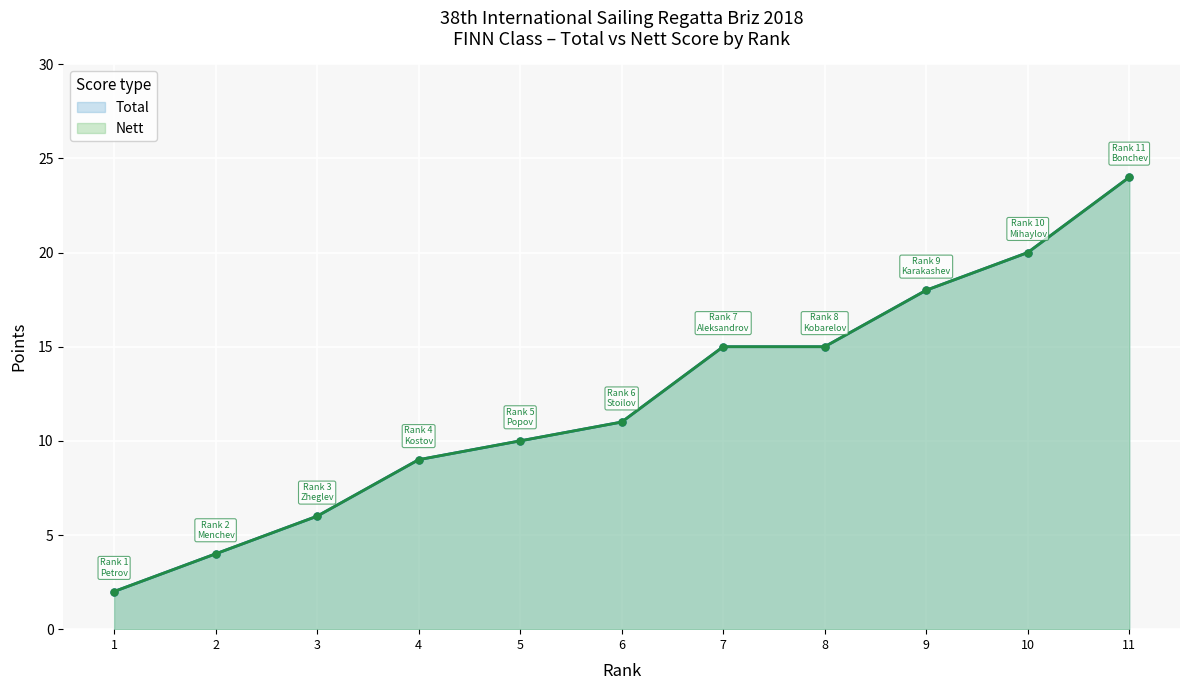

Is the value of Nett at 4 greater than the value of Total at 4?

No